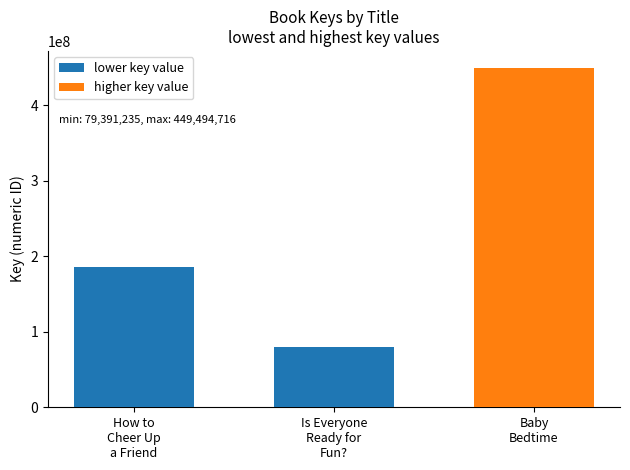

How many data points in lower key value are less than 185952180?

1